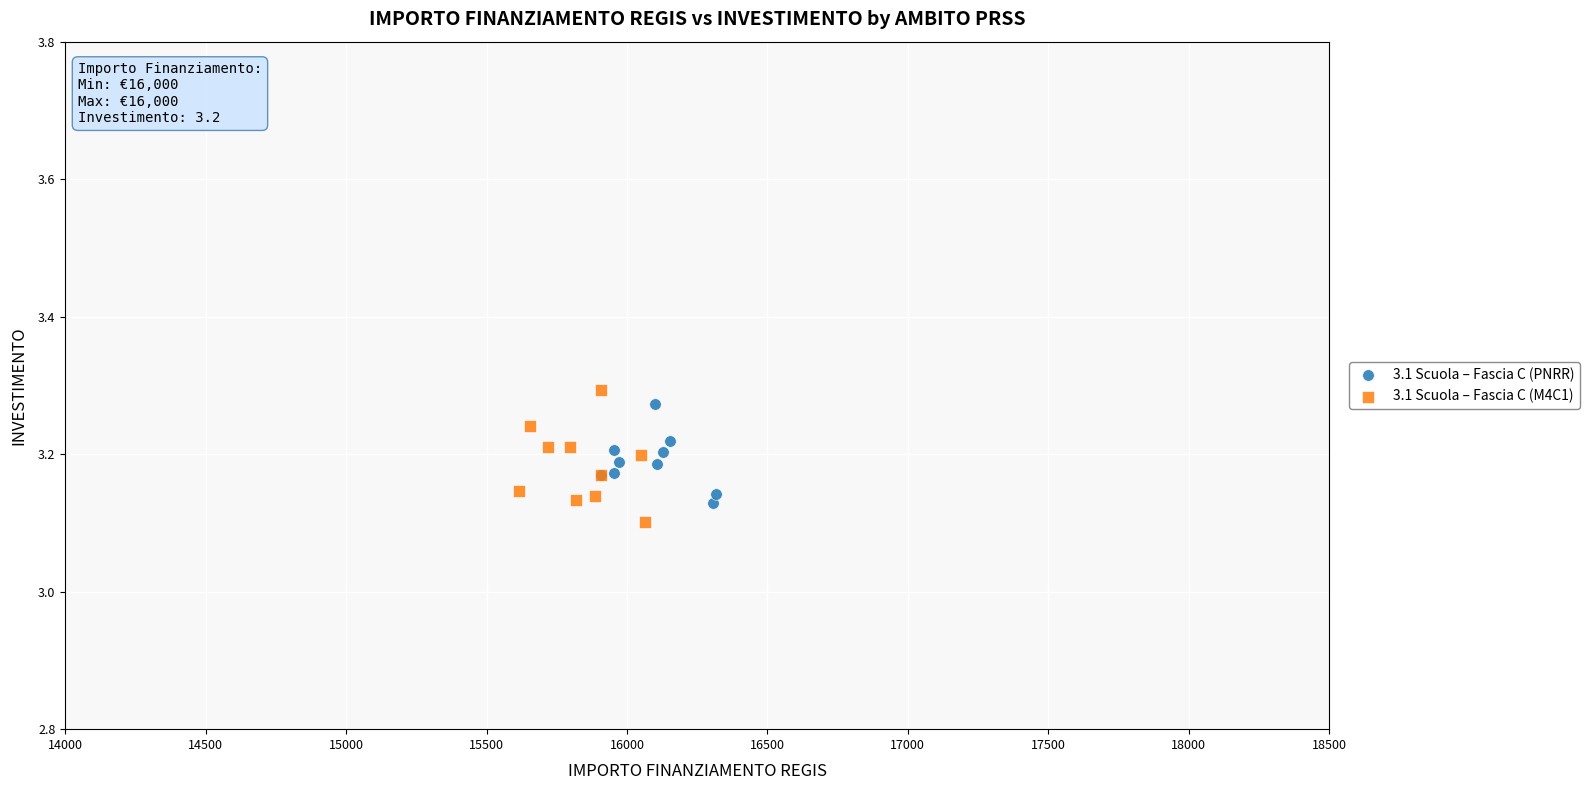

Which series reaches the minimum Y coordinate?

3.1 Scuola – Fascia C (M4C1)